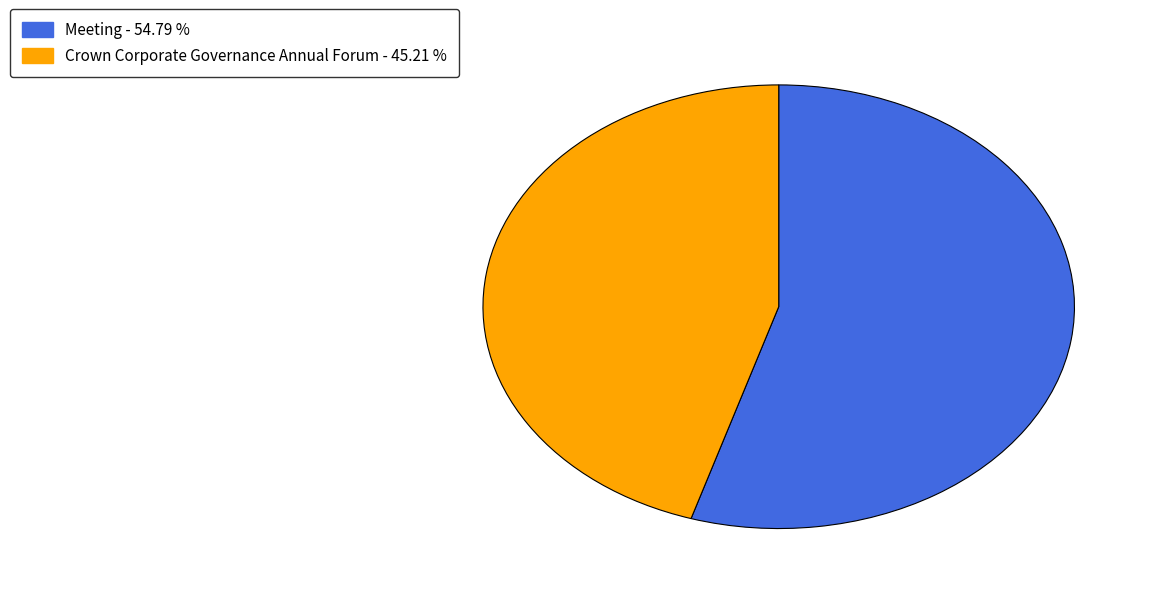

Which slice is the largest?

Meeting